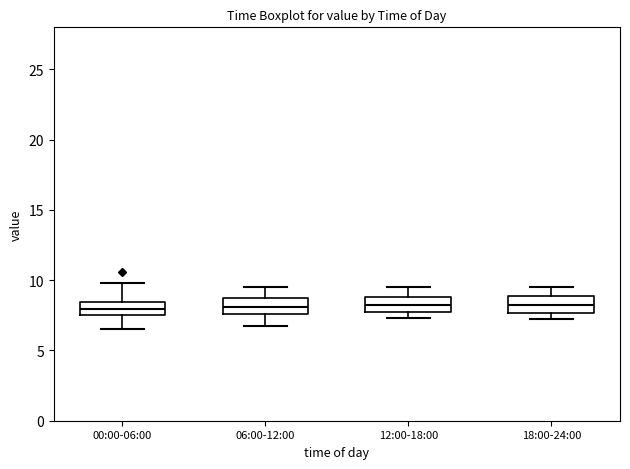

Reading left to right, read every box against the y-axis: the position of its median line, the range the box covers, and the ends of its whiskers. The values are not printed on the chart, so give them approximately, as read against the axis.

00:00-06:00: median 8.0, box 7.5 to 8.5, whiskers 6.5 to 10.0
06:00-12:00: median 8.0, box 7.5 to 8.5, whiskers 7.0 to 9.5
12:00-18:00: median 8.0, box 7.5 to 9.0, whiskers 7.5 (just below the box's lower edge) to 9.5
18:00-24:00: median 8.0, box 7.5 to 9.0, whiskers 7.5 (just below the box's lower edge) to 9.5